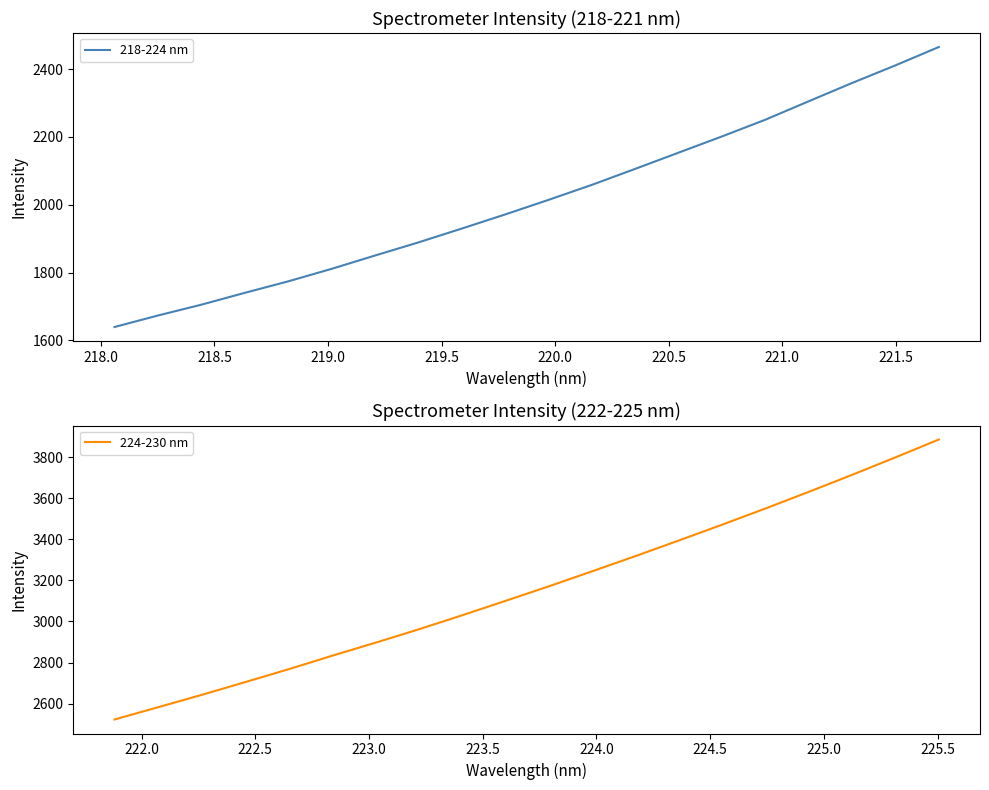

What is the minimum value for 218-224 nm?

1639.5